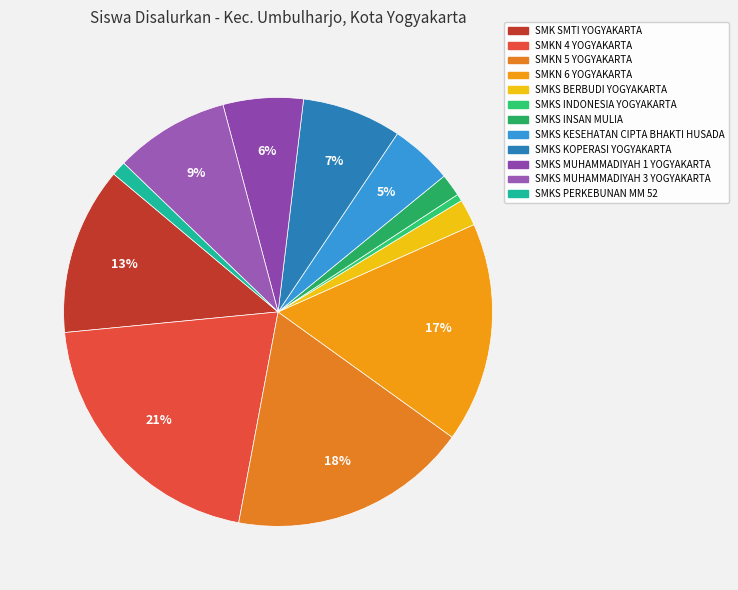

To the nearest percent, what portion does SMKN 6 YOGYAKARTA represent?

17%